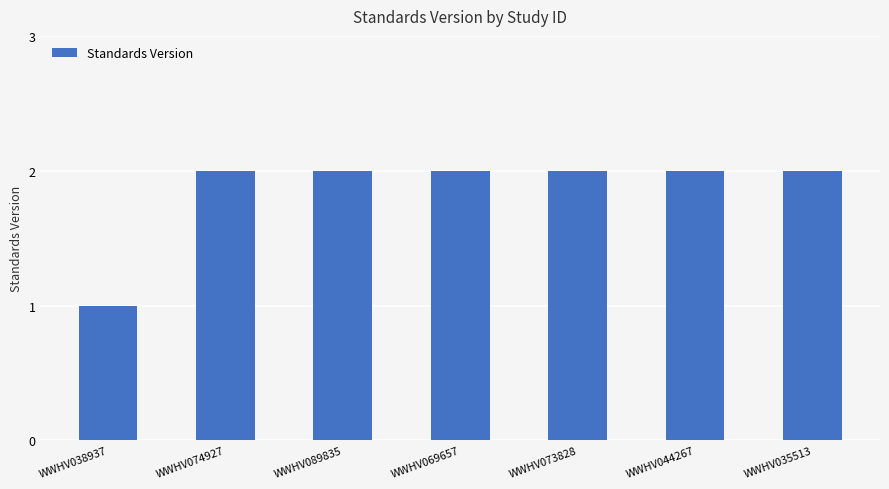

Reading right to left, what are all the values shown in this chart?

WWHV035513=2	WWHV044267=2	WWHV073828=2	WWHV069657=2	WWHV089835=2	WWHV074927=2	WWHV038937=1